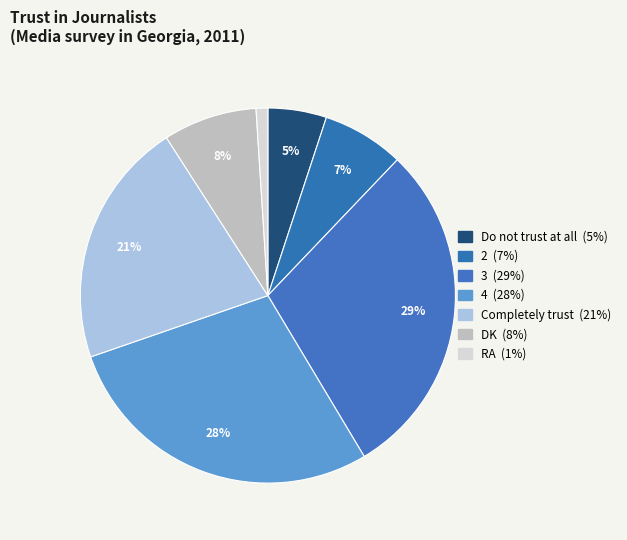

Rank the categories by value from highest to lowest.

3, 4, Completely trust, DK, 2, Do not trust at all, RA